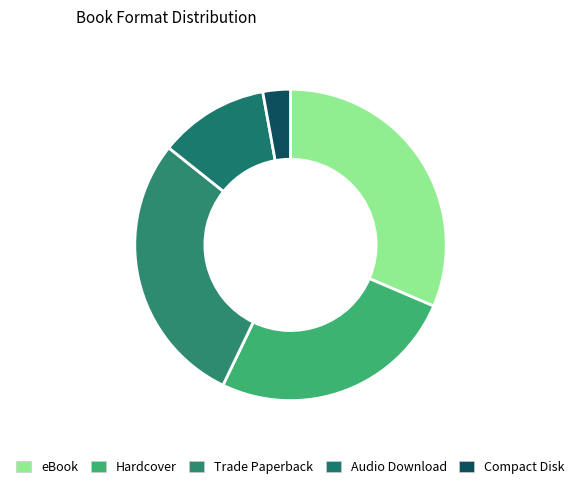

What is the smallest slice in the pie chart?

Compact Disk